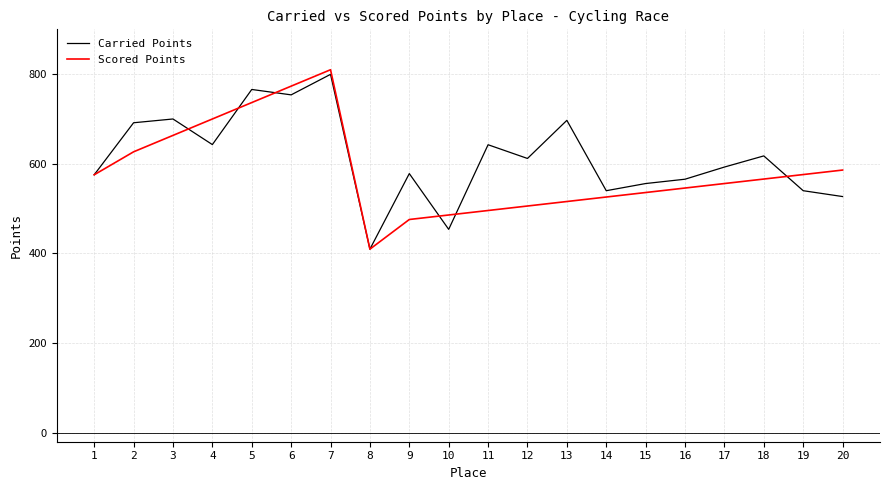

True or false: Scored Points and Carried Points intersect in this chart.

True